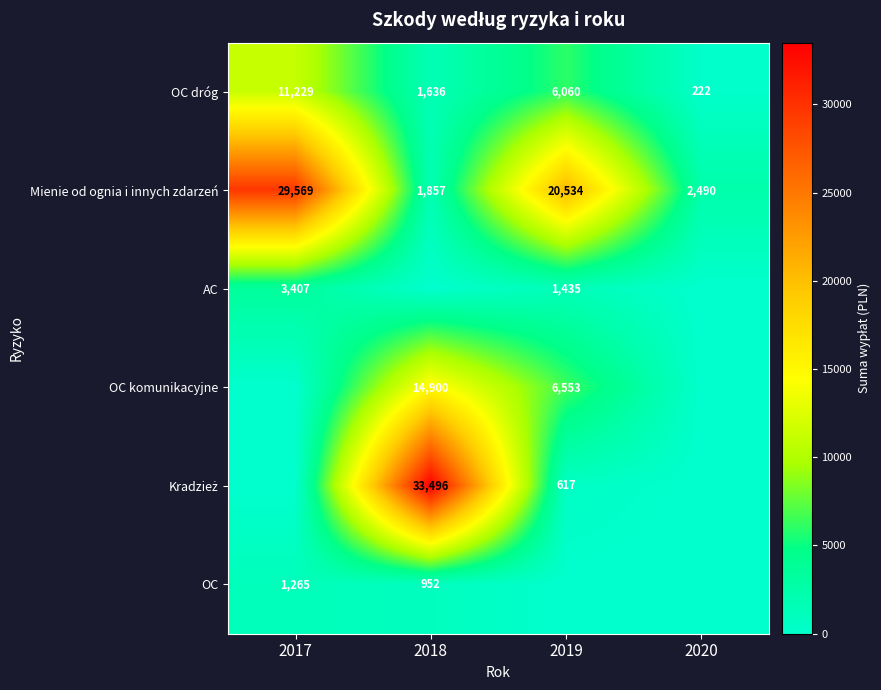

Is the value of OC komunikacyjne at 2019 greater than the value of AC at 2017?

Yes